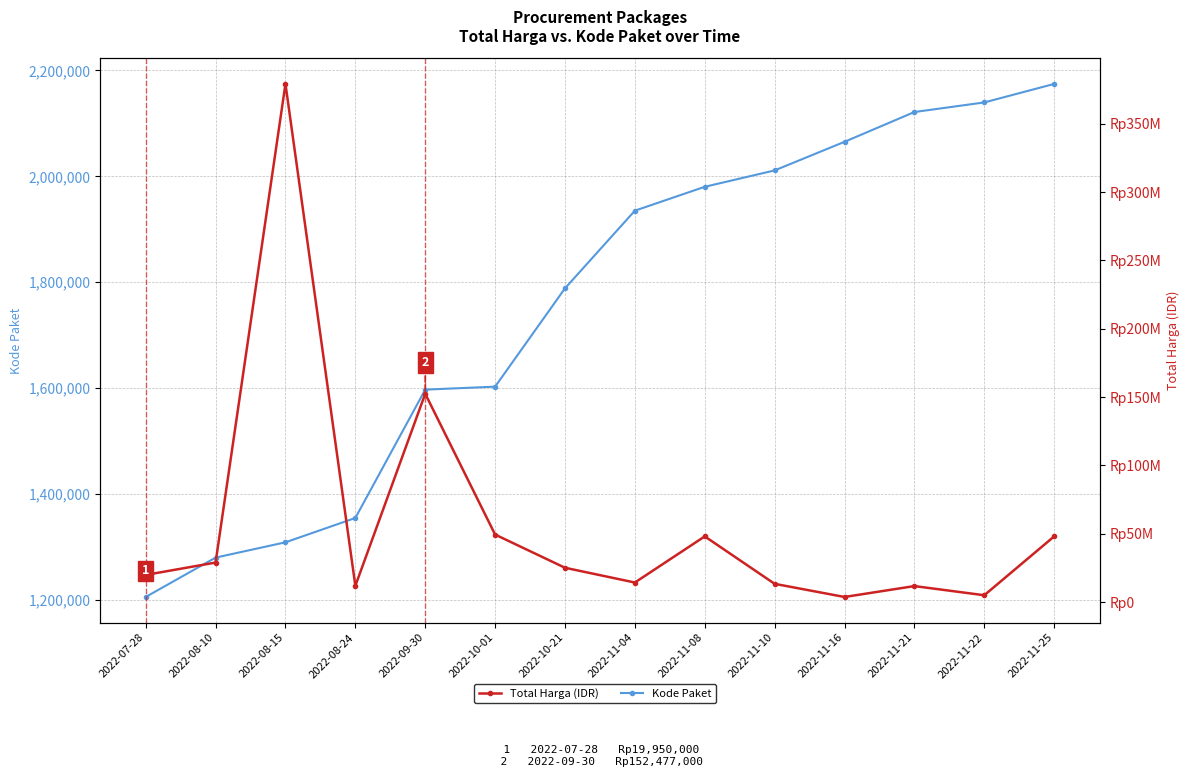

Which category has the highest value in the Kode Paket series?

2022-11-25